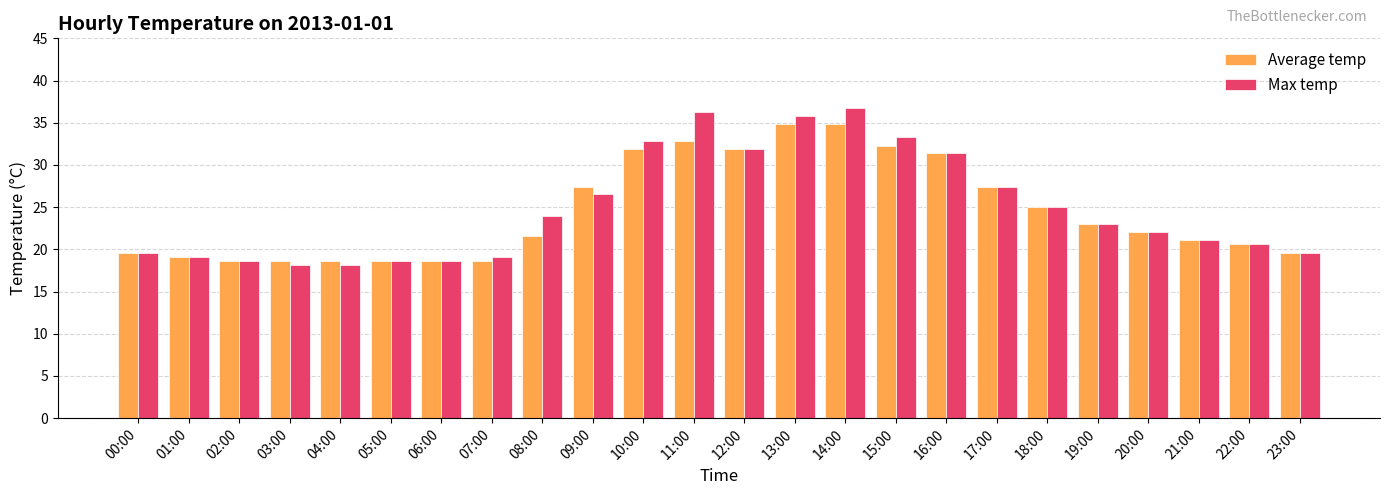

At which label is Average temp closest to 26?

18:00